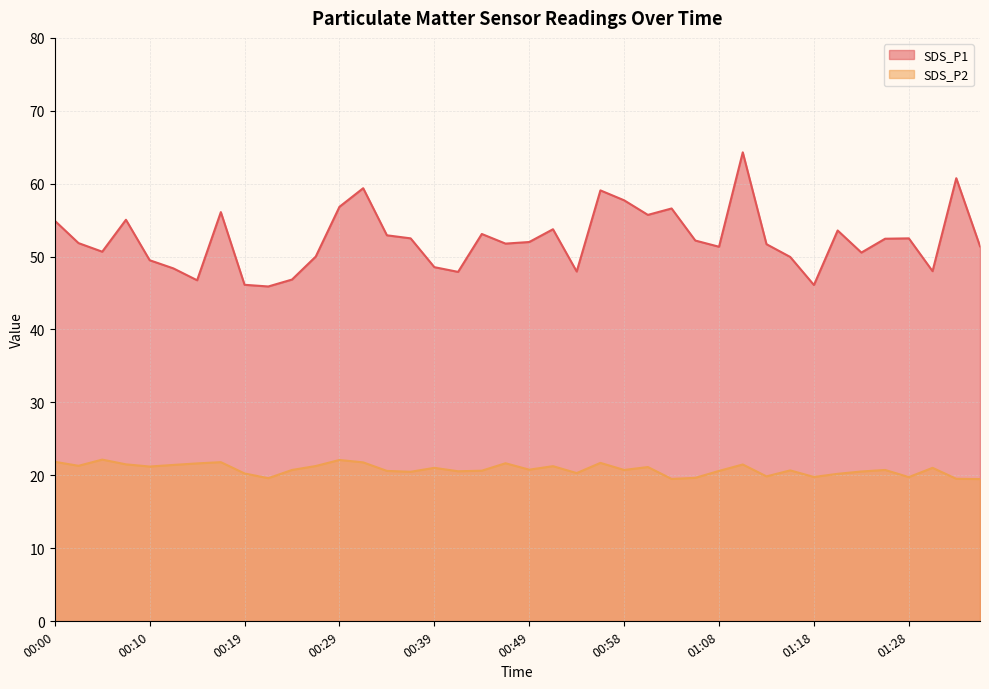

True or false: SDS_P2 and SDS_P1 cross at least once.

False